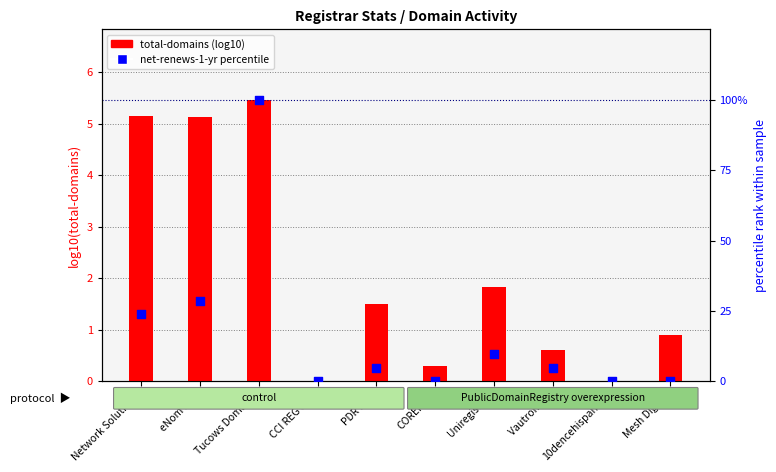

What are all the series names shown in the legend?

total-domains, net-renews-1-yr (percentile)